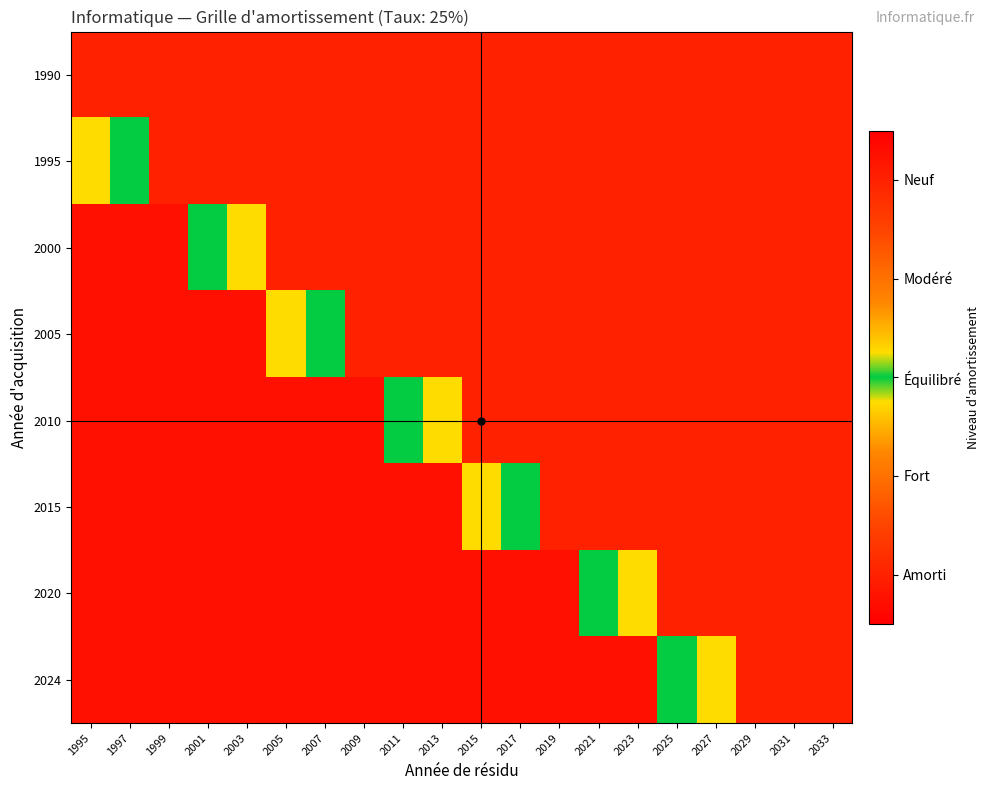

How many distinct data groups are displayed?

8